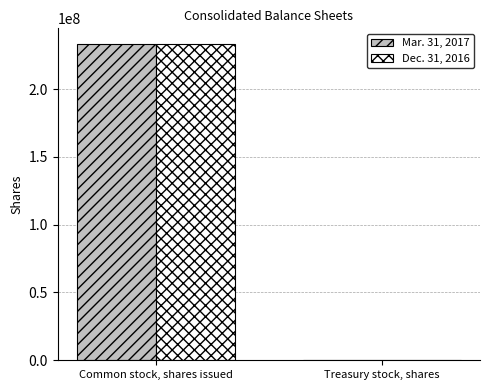

How many groups of bars are there?

2